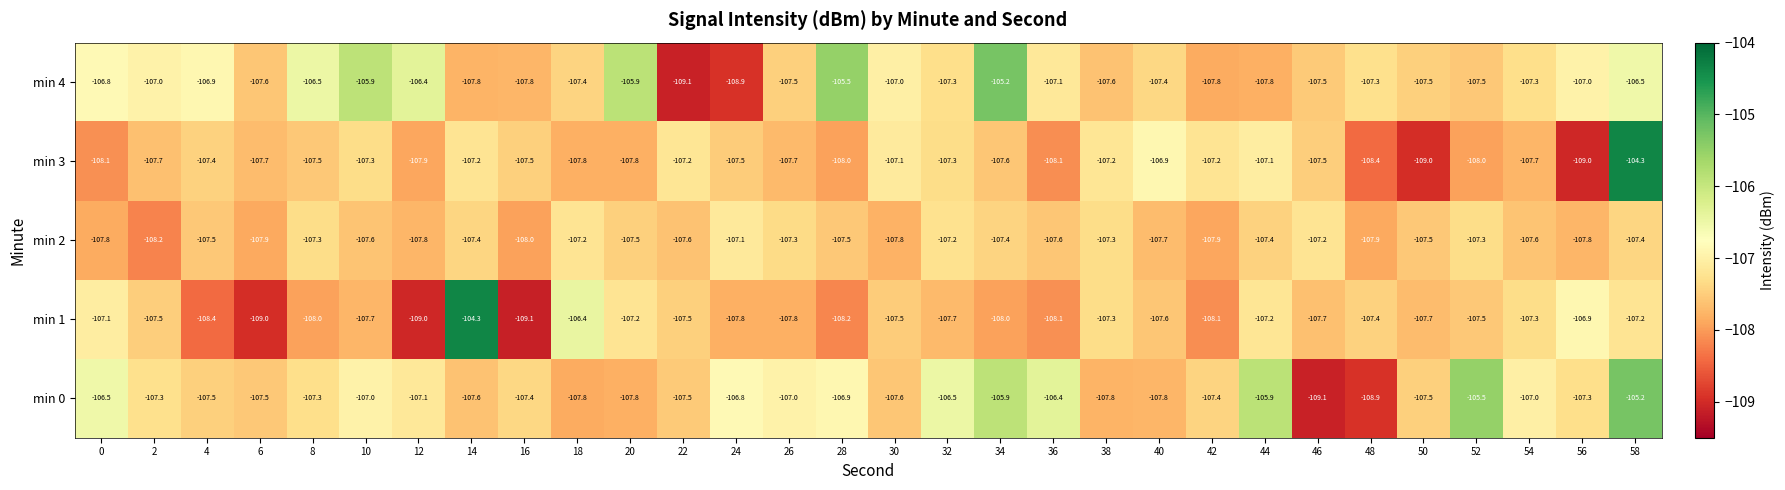

At which label is min 3 closest to -106?

40